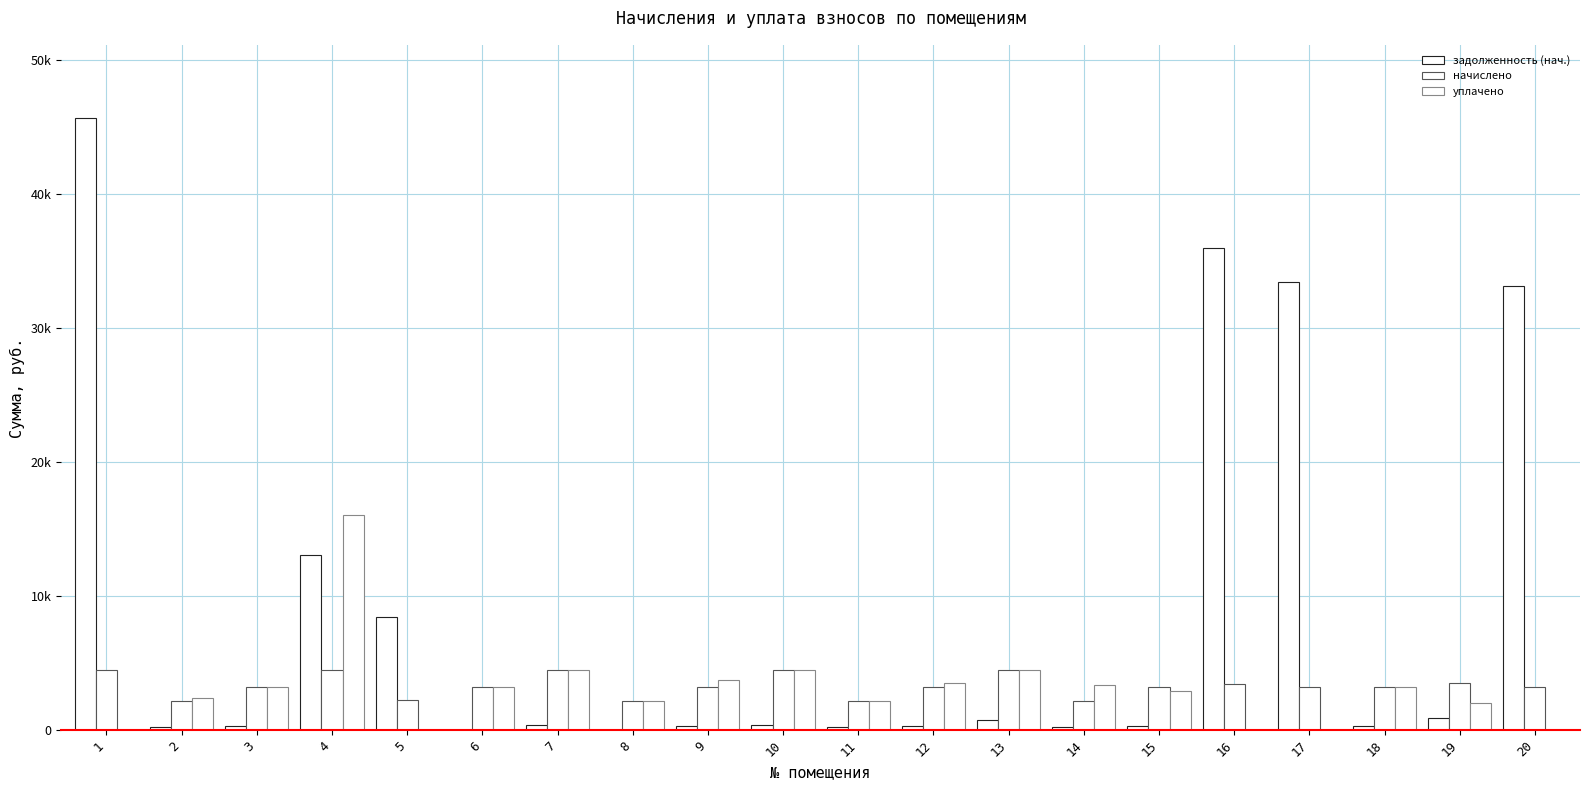

Reading left to right, transcribe all the data shown in this chart.

задолженность (нач.): 1=45625.9	2=182.1	3=268.3	4=13054.8	5=8393.7	6=0.0	7=371.5	8=0.0	9=268.3	10=371.5	11=182.7	12=267.1	13=743.0	14=182.2	15=267.1	16=35923.9	17=33437.7	18=267.1	19=868.5	20=33141.9
начислено: 1=4501.6	2=2185.2	3=3219.5	4=4479.7	5=2199.7	6=3226.8	7=4457.8	8=2194.0	9=3219.5	10=4457.8	11=2192.5	12=3205.0	13=4457.8	14=2185.2	15=3204.6	16=3445.3	17=3205.0	18=3205.0	19=3474.5	20=3175.8
уплачено: 1=0.0	2=2367.3	3=3219.5	4=16000.0	5=0.0	6=3196.1	7=4457.8	8=2194.0	9=3756.1	10=4457.8	11=2192.5	12=3472.0	13=4457.8	14=3373.5	15=2937.5	16=0.0	17=0.0	18=3205.0	19=2027.8	20=0.0